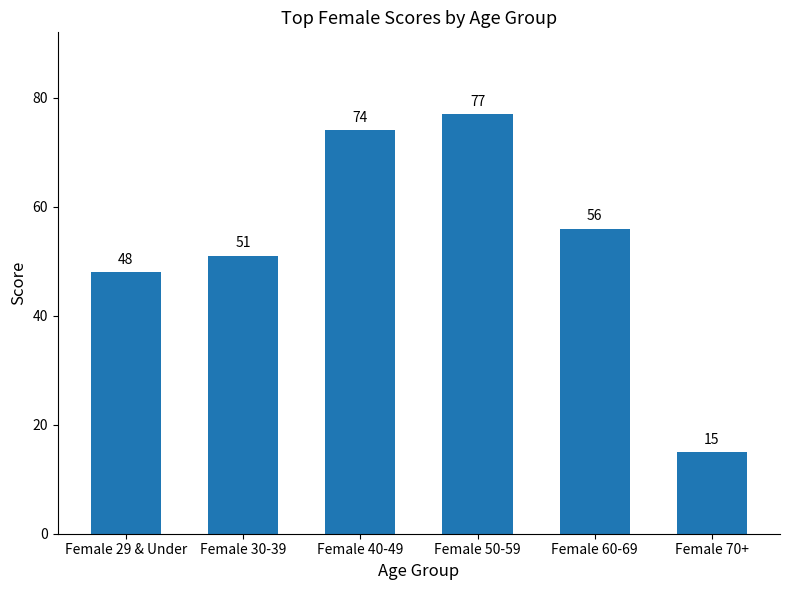

What is the value of the 3rd bar from the left?

74